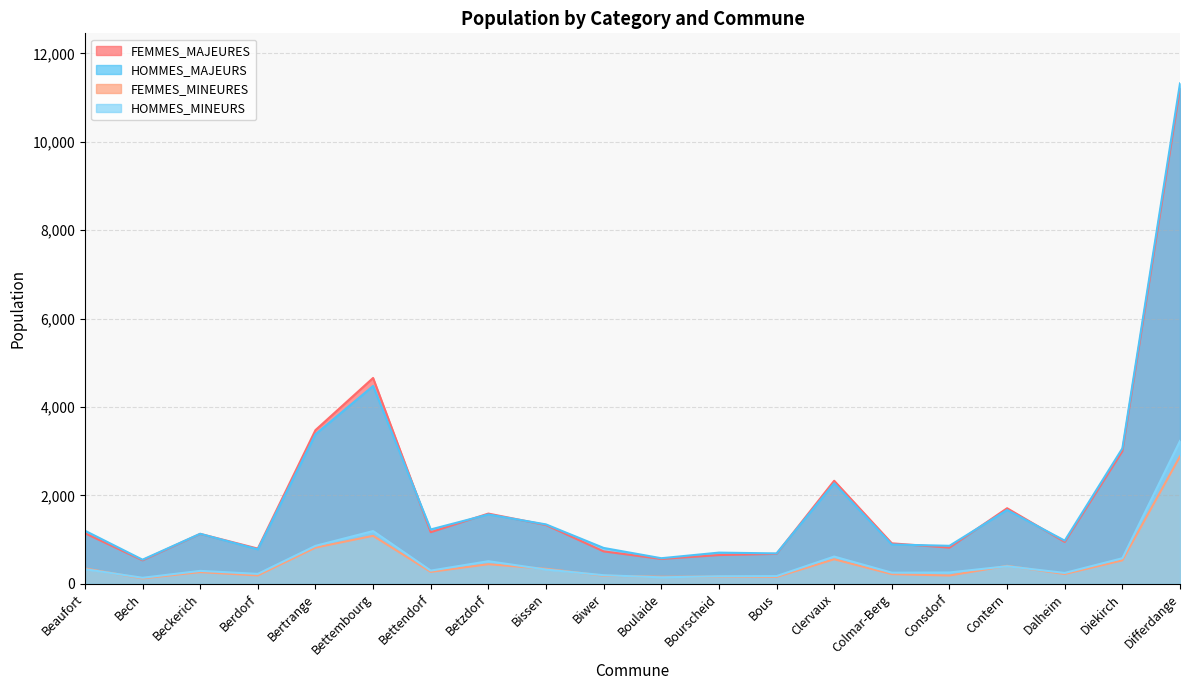

Which series changed the most between Beaufort and Berdorf?

HOMMES_MAJEURS